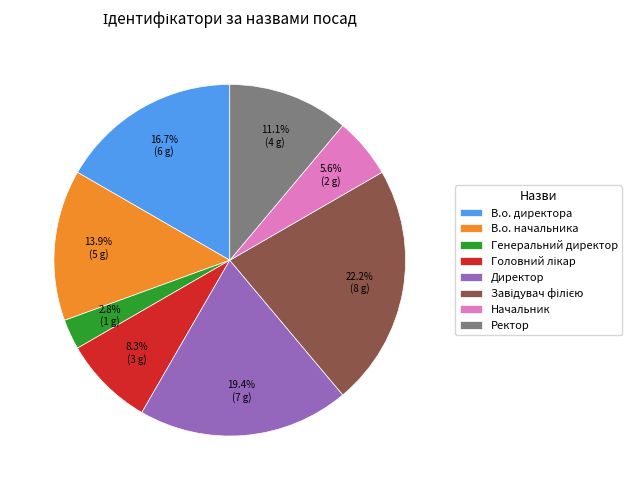

Count the number of slices in the pie.

8